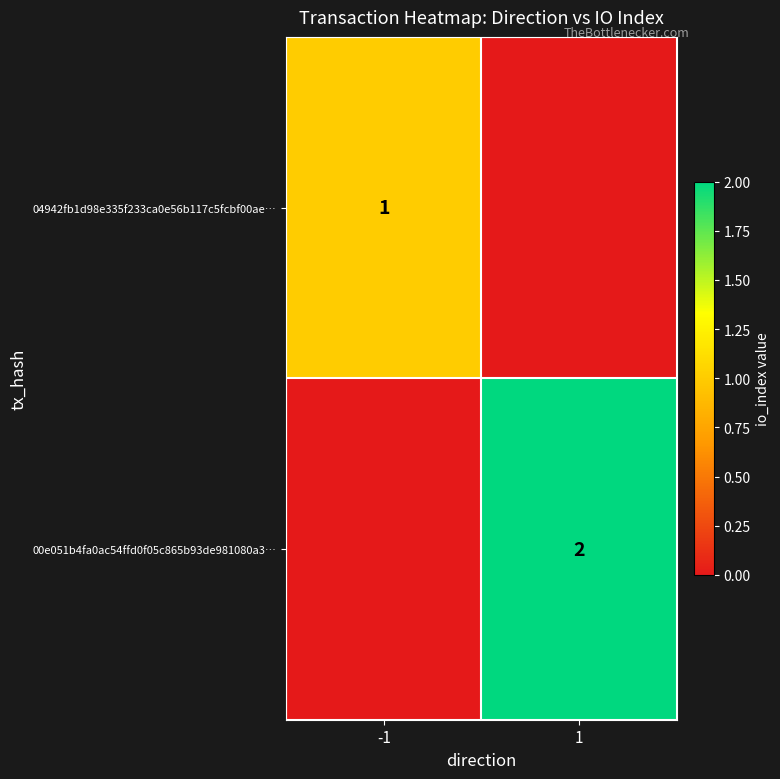

What is the maximum value shown in the chart?

2